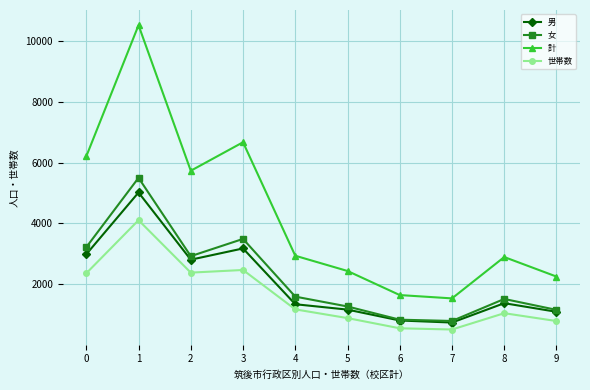

Is the value of 計 at 6 greater than the value of 男 at 0?

No